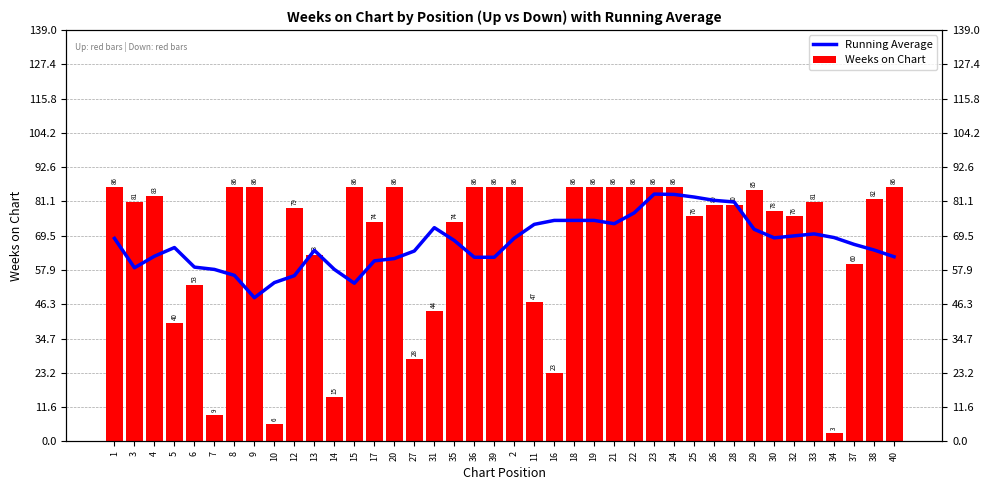

Is it true that Weeks on Chart equals 20.8 at 39?

False